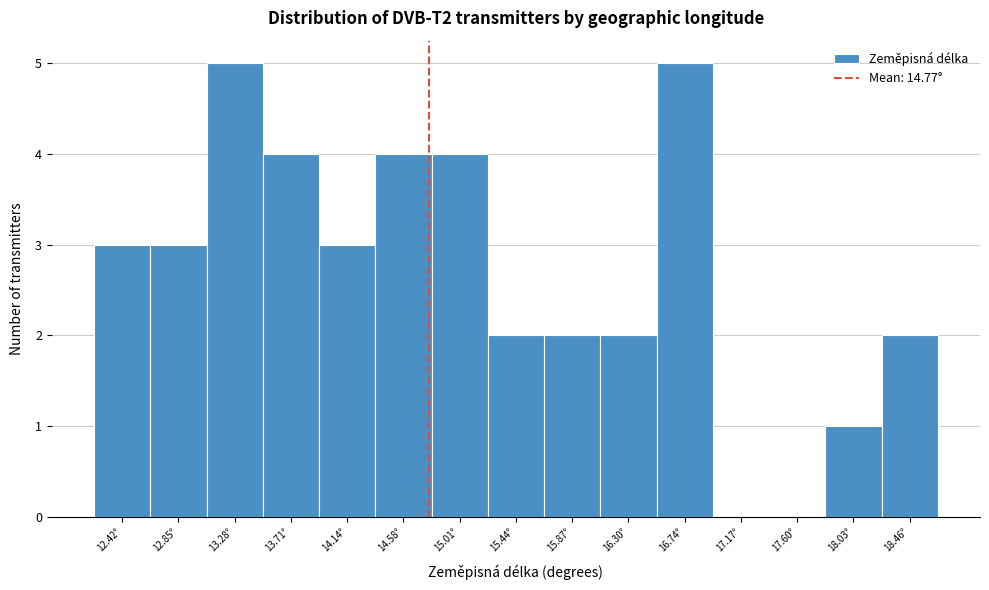

Reading left to right, list every bar in this chart as the range it spans on the x-axis followed by its height. Neither the bar edges nor the heights are printed on the chart, so give them approximately, as read against the axes.

12.20 to 12.65: 3
12.65 to 13.05: 3
13.05 to 13.50: 5
13.50 to 13.95: 4
13.95 to 14.35: 3
14.35 to 14.80: 4
14.80 to 15.20: 4
15.20 to 15.65: 2
15.65 to 16.10: 2
16.10 to 16.50: 2
16.50 to 16.95: 5
16.95 to 17.40: 0
17.40 to 17.80: 0
17.80 to 18.25: 1
18.25 to 18.70: 2